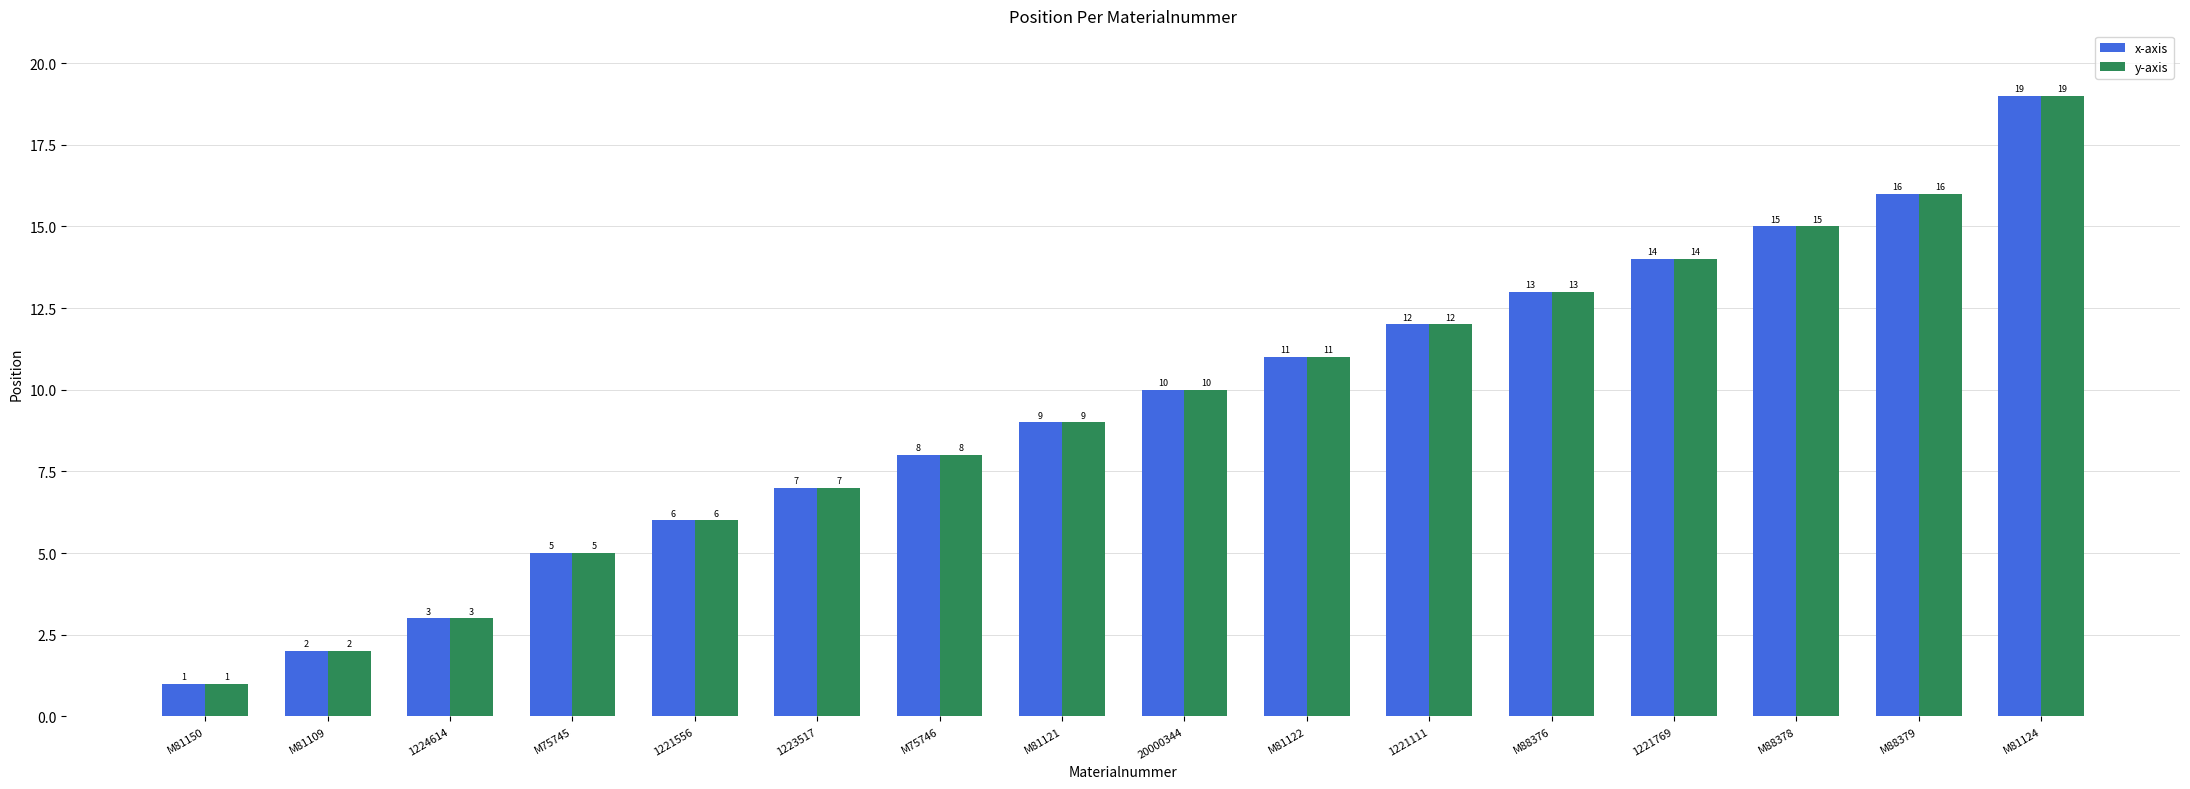

What is the sum of all x-axis values?

151